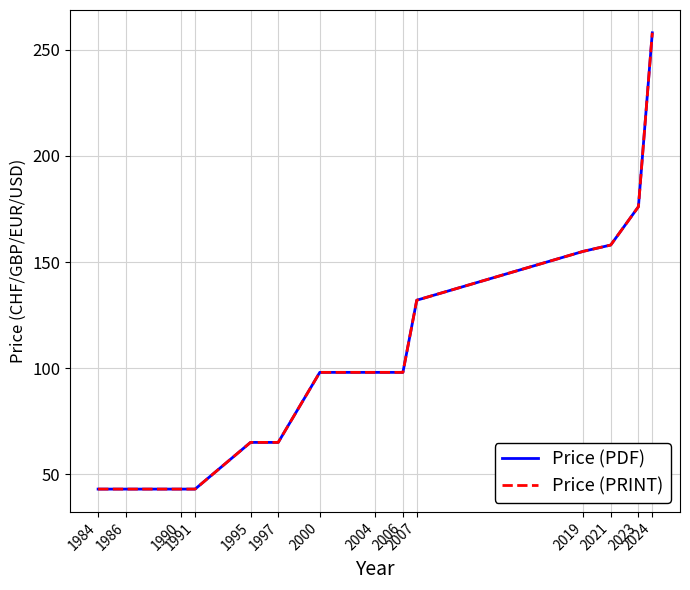

True or false: Price (PRINT) and Price (PDF) cross at least once.

False